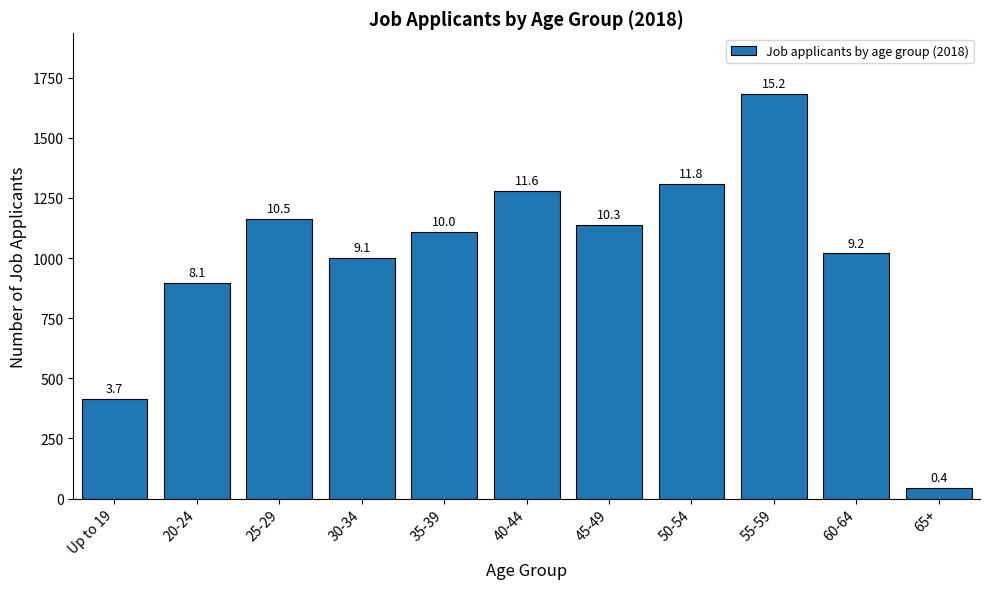

How many bars are there in total?

11